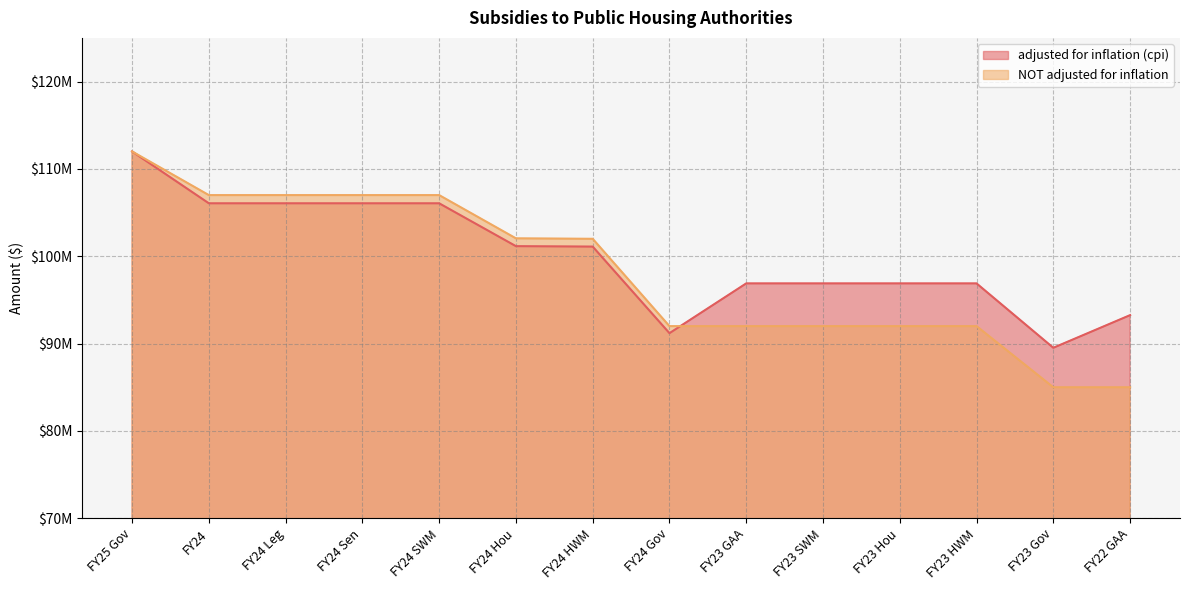

At how many categories does at least one series exceed 91045264?

13